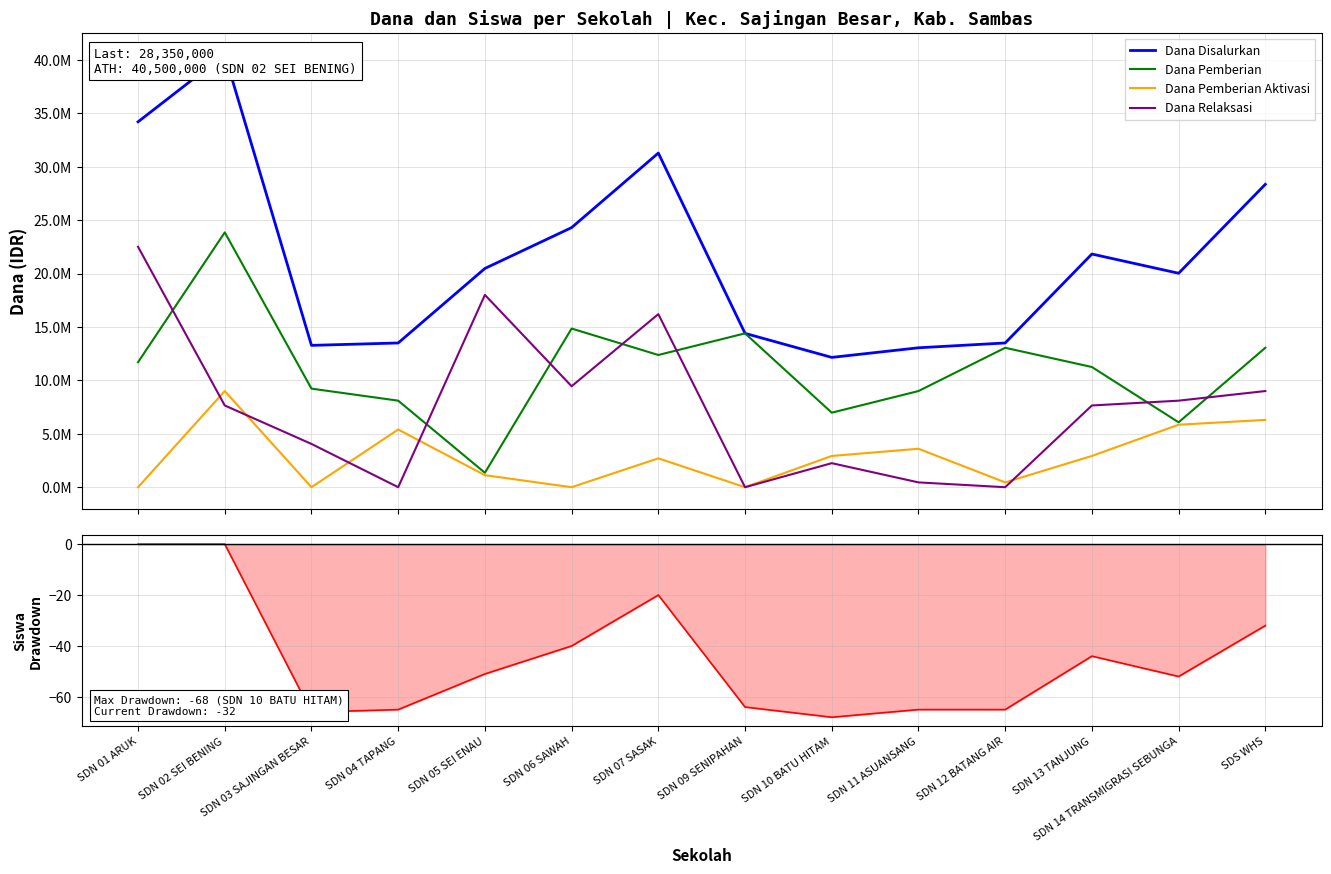

What position from the left is SDN 11 ASUANSANG?

10